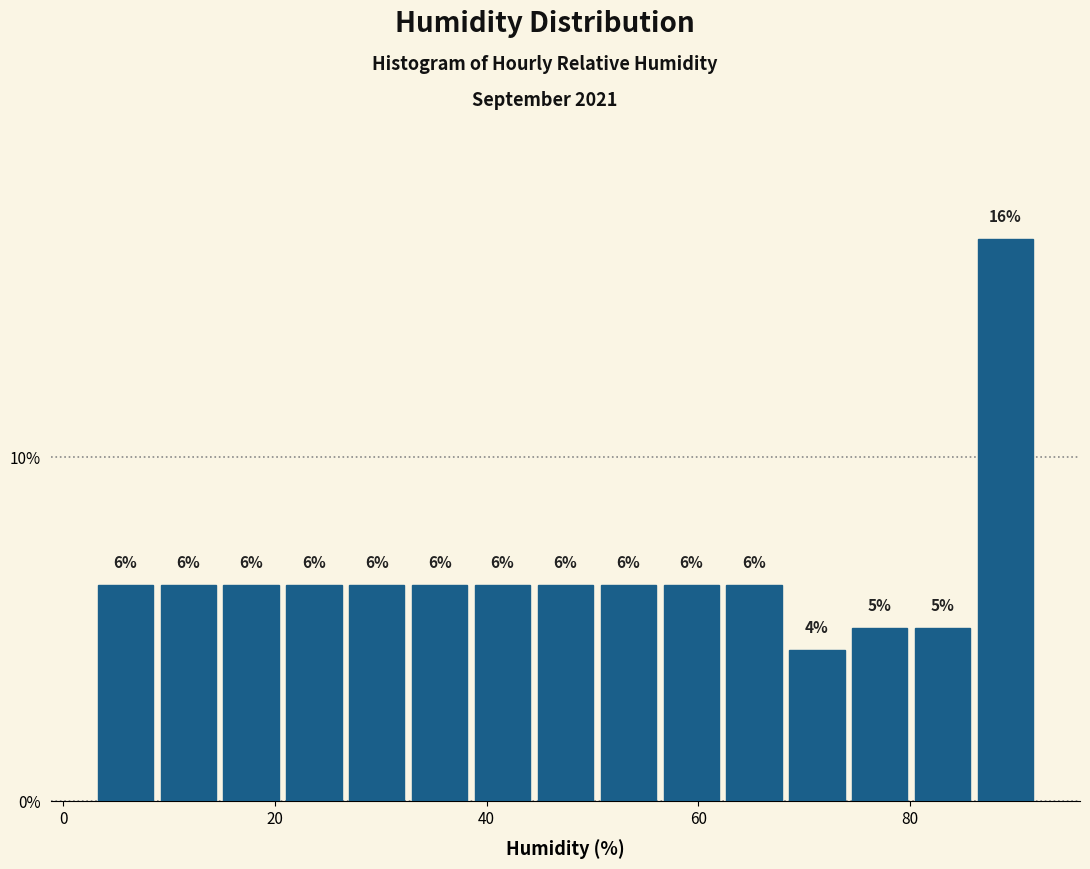

Read against the x-axis, roughly where is the centre of the tallest bar?

90